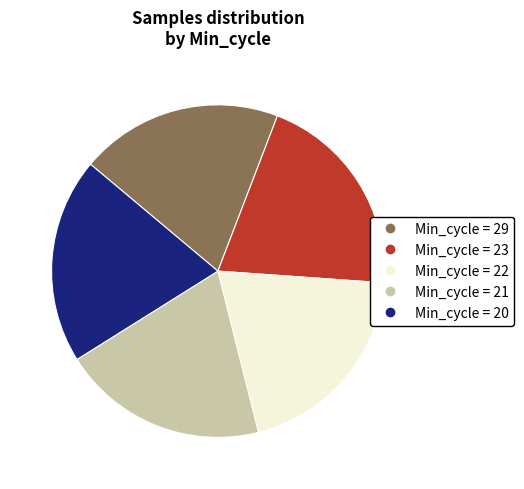

Does any single category account for the majority?

No